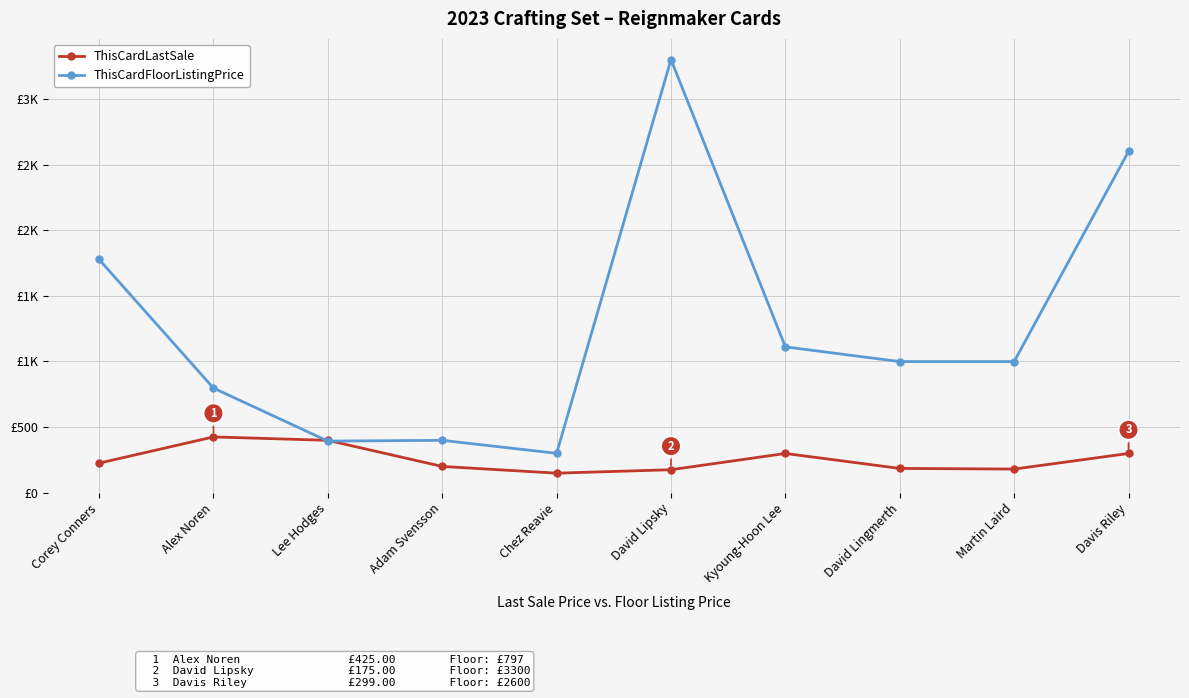

What is the total value across all series at Lee Hodges?

792.0